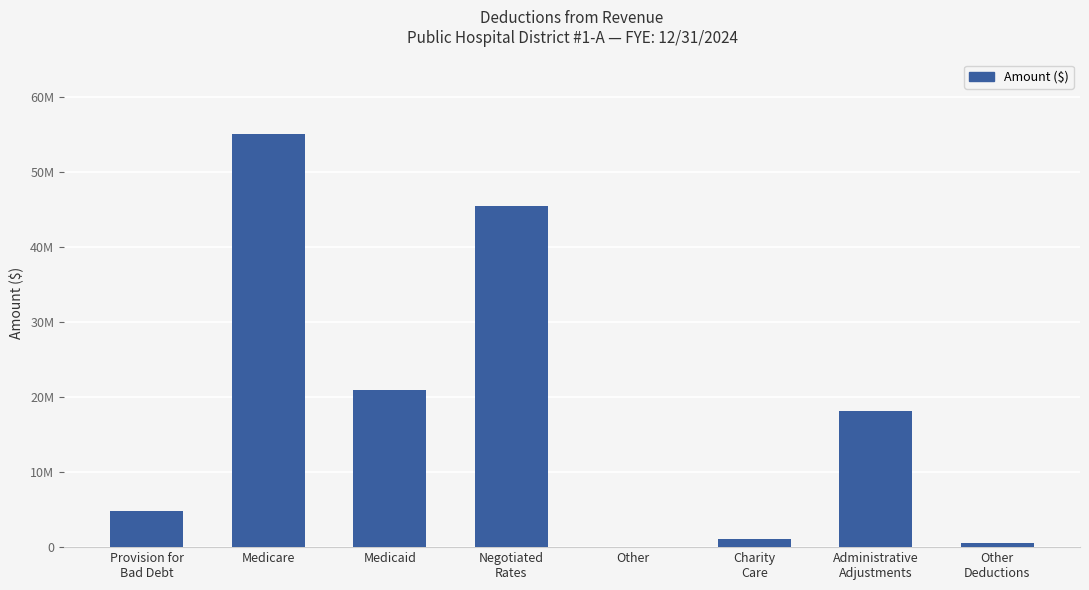

Where does the data first go above 18121751?

Medicare